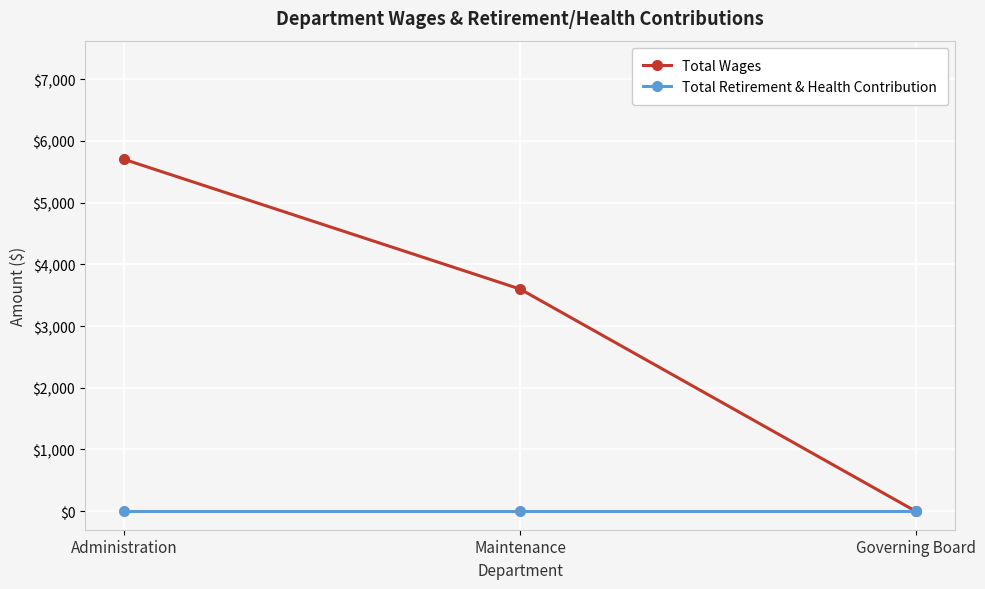

Reading left to right, list all the values displayed in this chart.

Total Wages: 5700	3600	0
Total Retirement & Health Contribution: 0	0	0